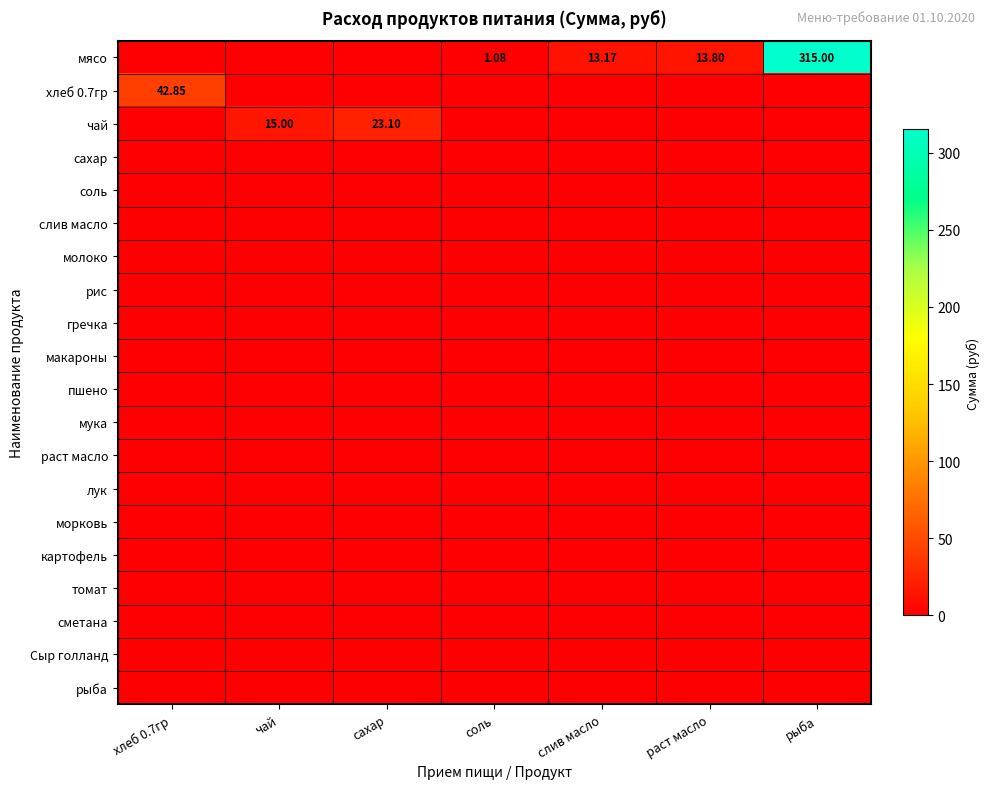

At which category does the chart reach its peak across all series?

рыба